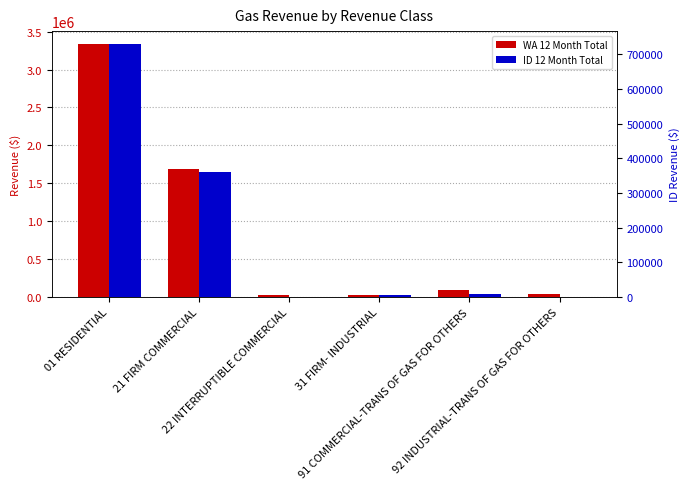

Which category has the highest value across all series?

01 RESIDENTIAL